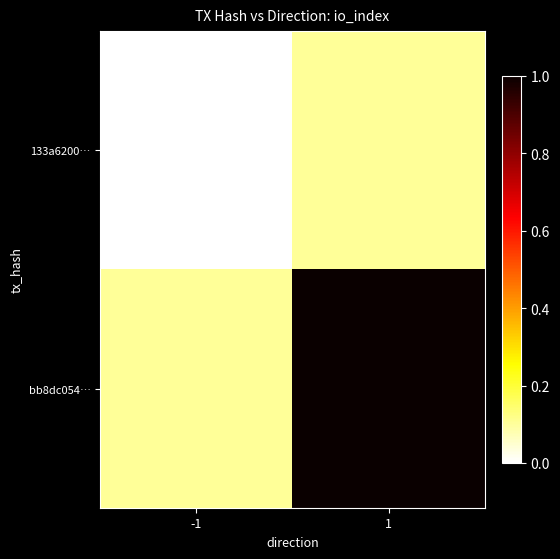

Which category has the lowest value across all series?

-1